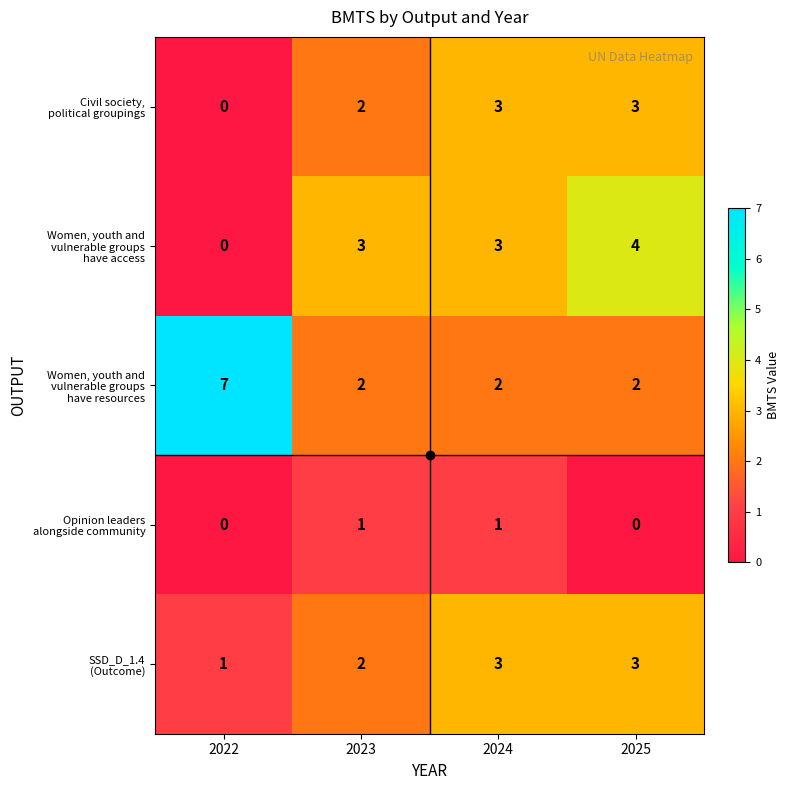

What is the greatest value displayed?

7